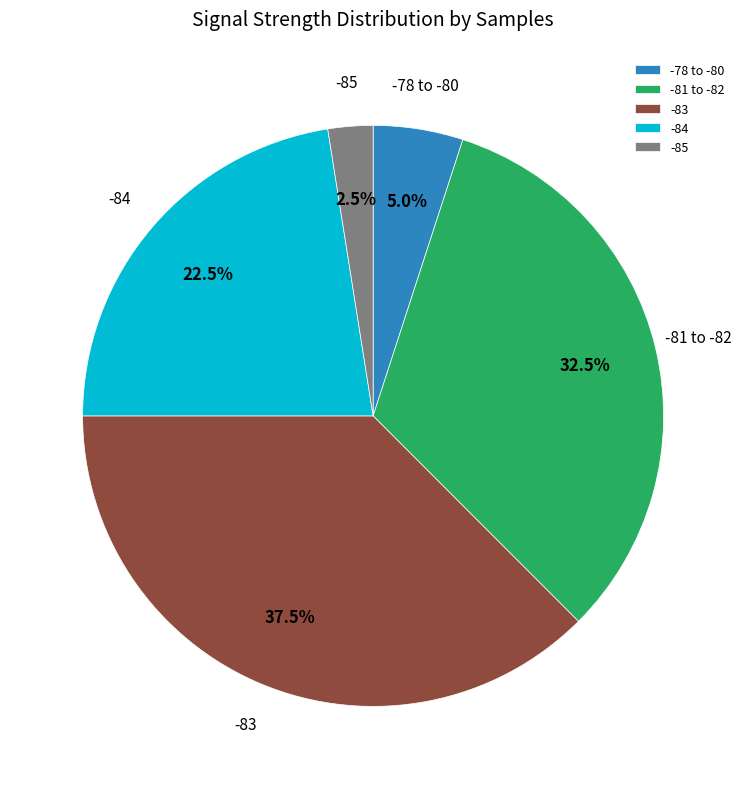

Approximately how many times larger is the value at -83 compared to -81 to -82?

1.2